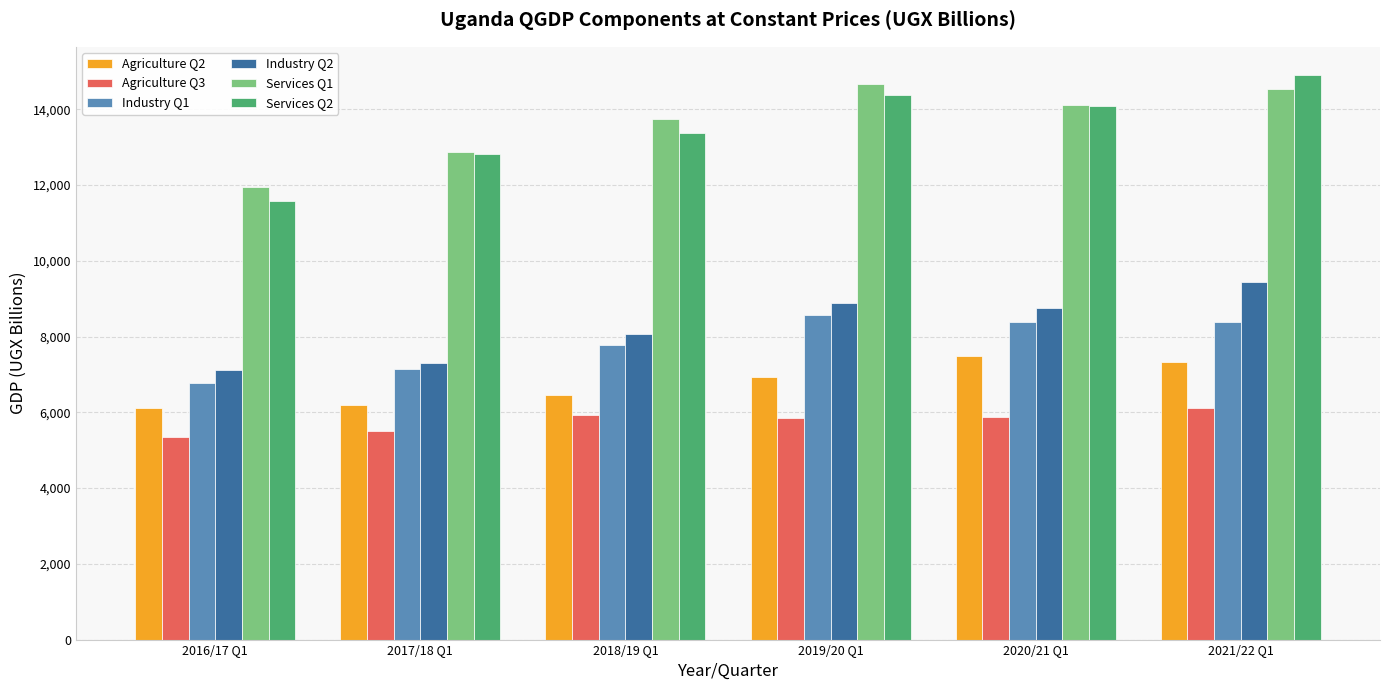

How many values in the Industry Q2 series exceed 8755?

3